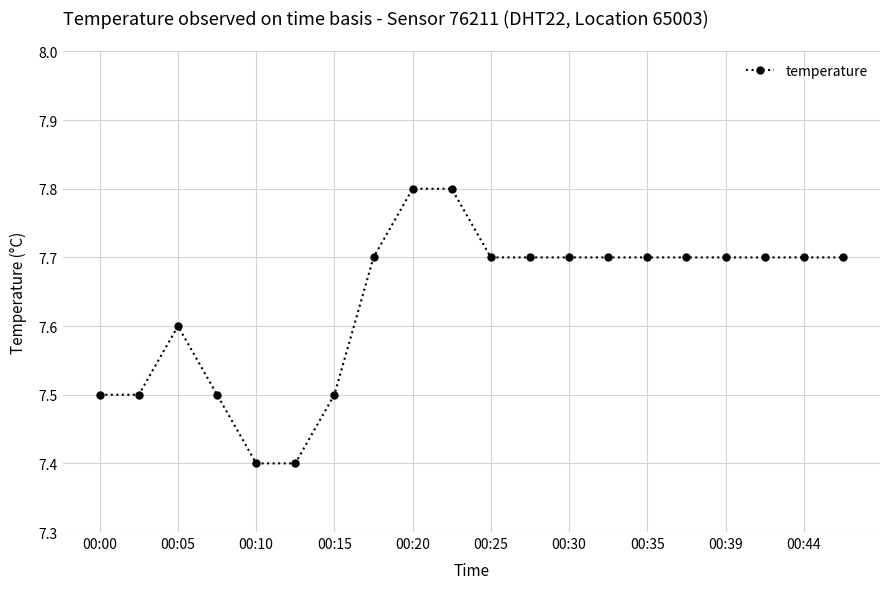

What is the value of the 19th point from the left?

7.7